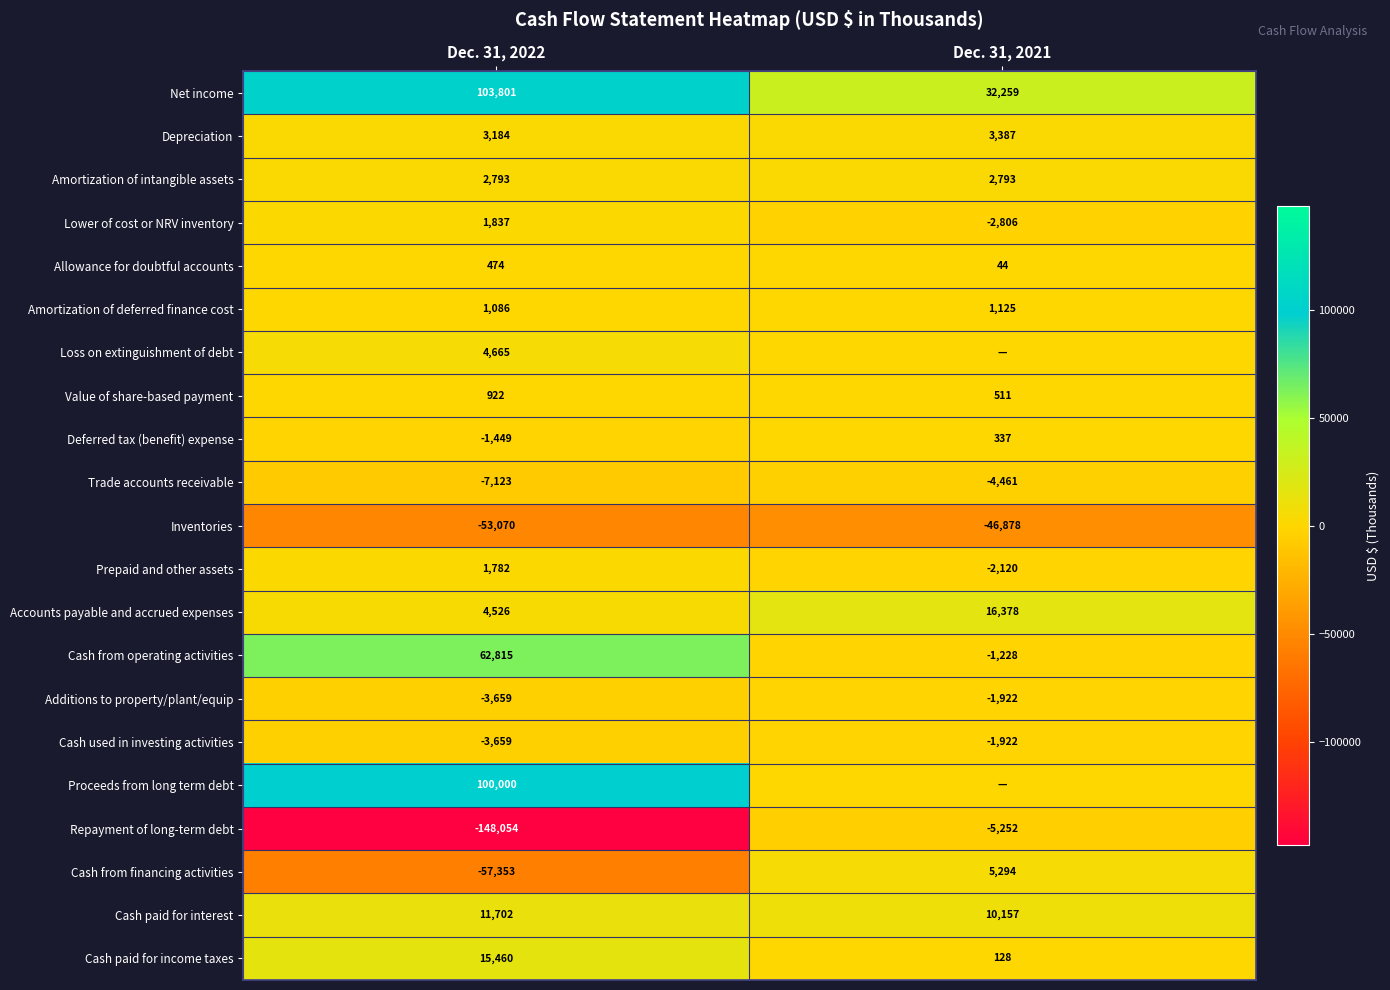

True or false: Proceeds from long term debt has a value of 100000 at Dec. 31, 2022.

True